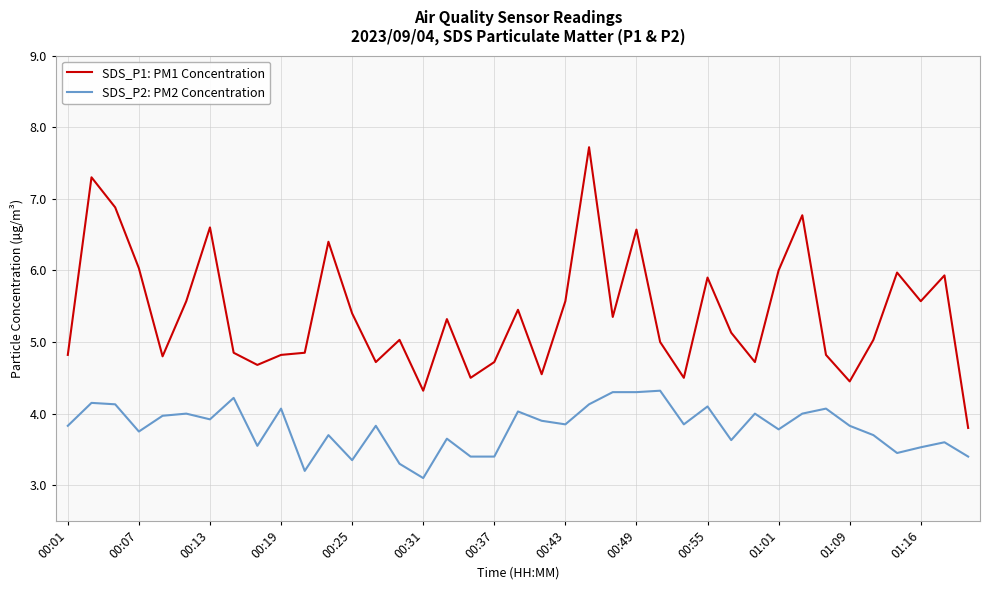

At how many categories does at least one series exceed 4?

38